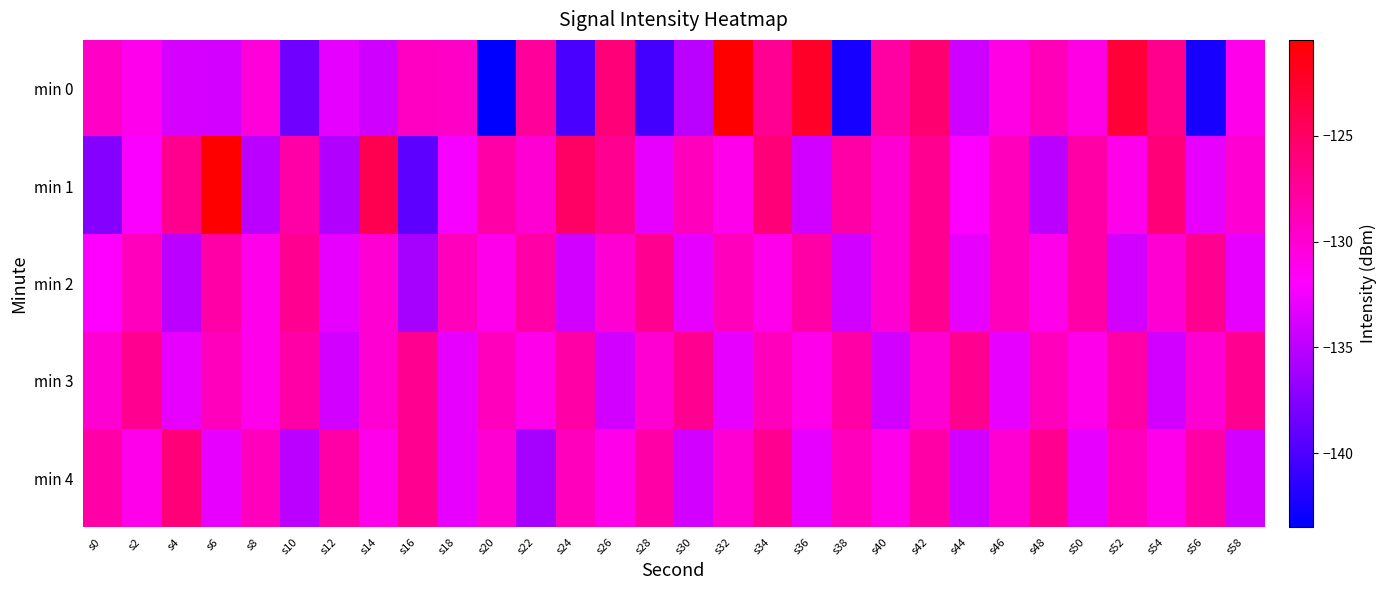

Rank the series at s6 from highest to lowest value.

min 1, min 2, min 3, min 4, min 0